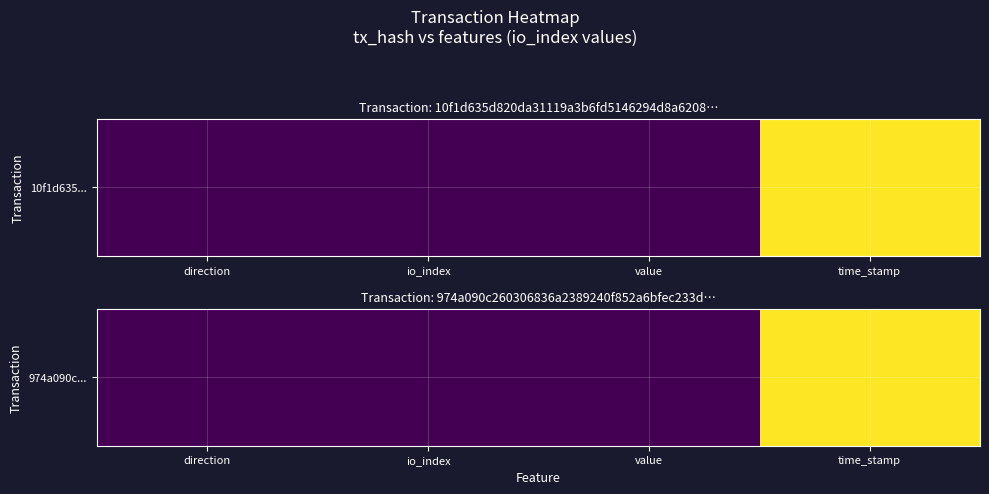

Which category has the highest value across all series?

time_stamp